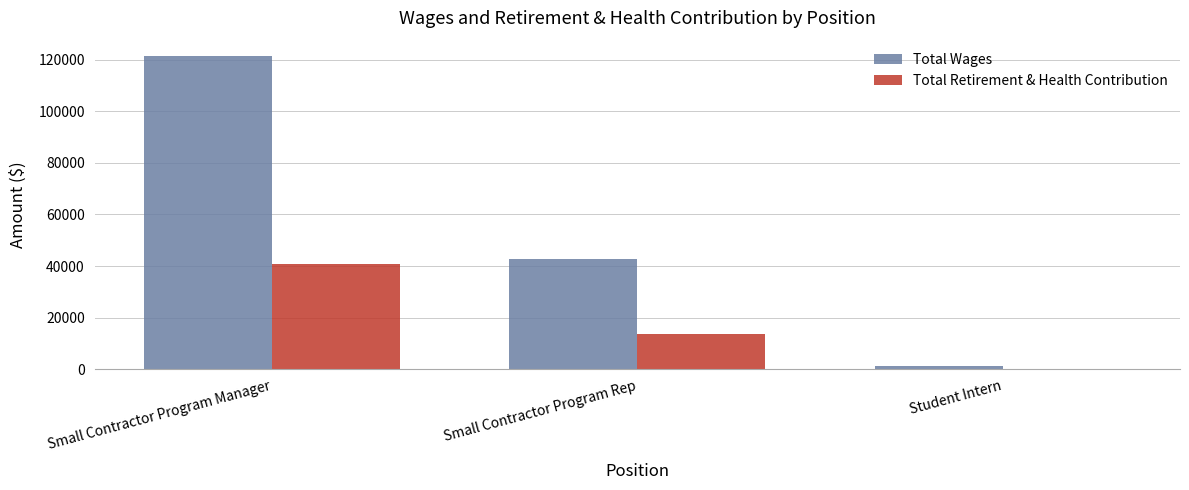

How many data points does each series have?

3